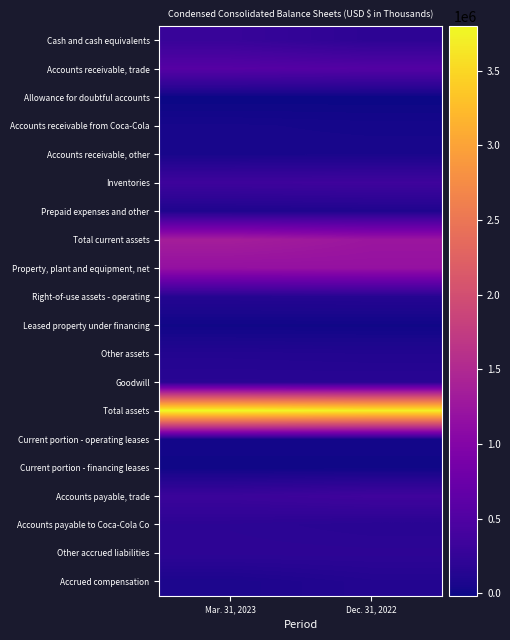

Rank the series at Mar. 31, 2023 from highest to lowest value.

Total assets, Total current assets, Property, plant and equipment, net, Accounts receivable, trade, Inventories, Accounts payable, trade, Cash and cash equivalents, Other accrued liabilities, Accounts payable to Coca-Cola Co, Goodwill, Right-of-use assets - operating, Other assets, Prepaid expenses and other, Accrued compensation, Accounts receivable, other, Accounts receivable from Coca-Cola, Current portion - operating leases, Leased property under financing, Current portion - financing leases, Allowance for doubtful accounts